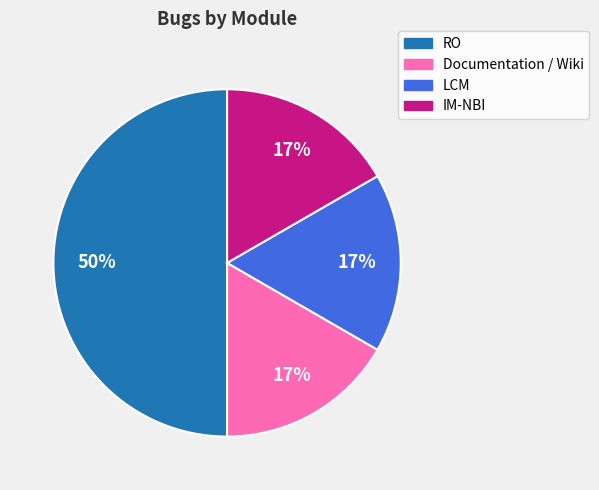

What is the largest slice in the pie chart?

RO